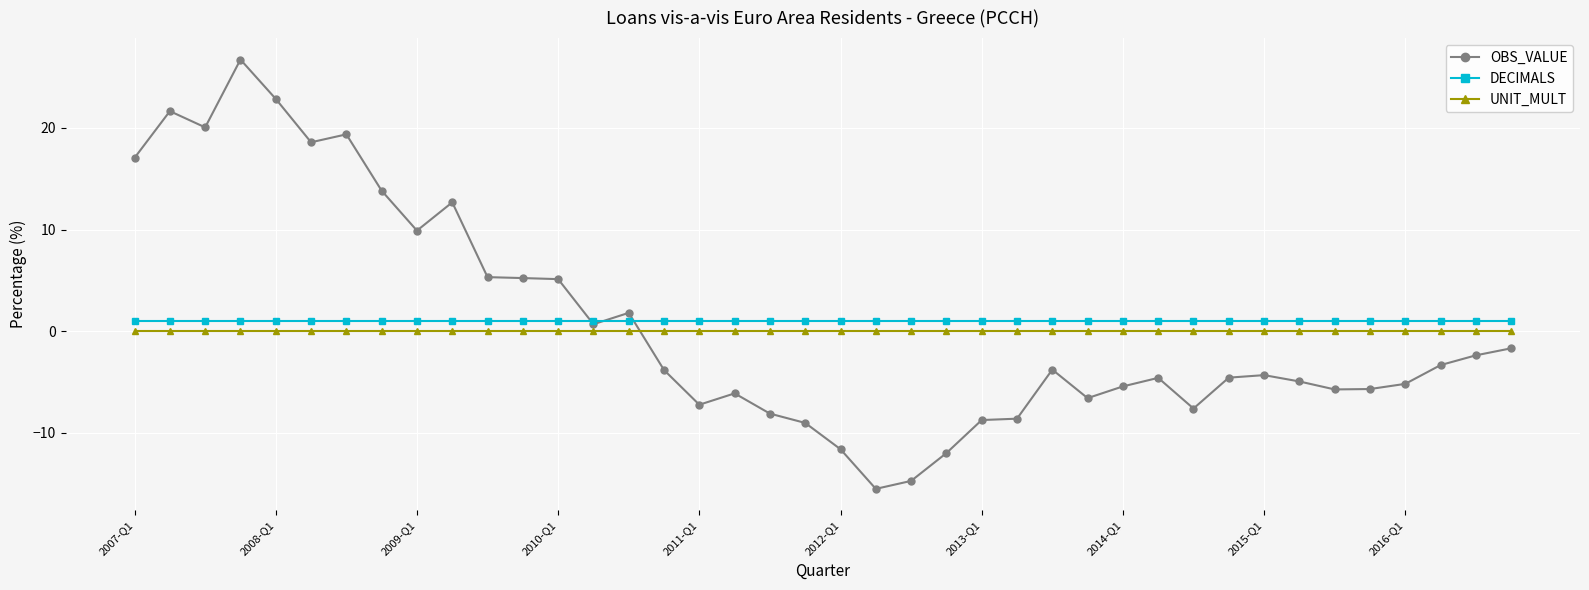

What is the minimum value shown in the chart?

-15.5